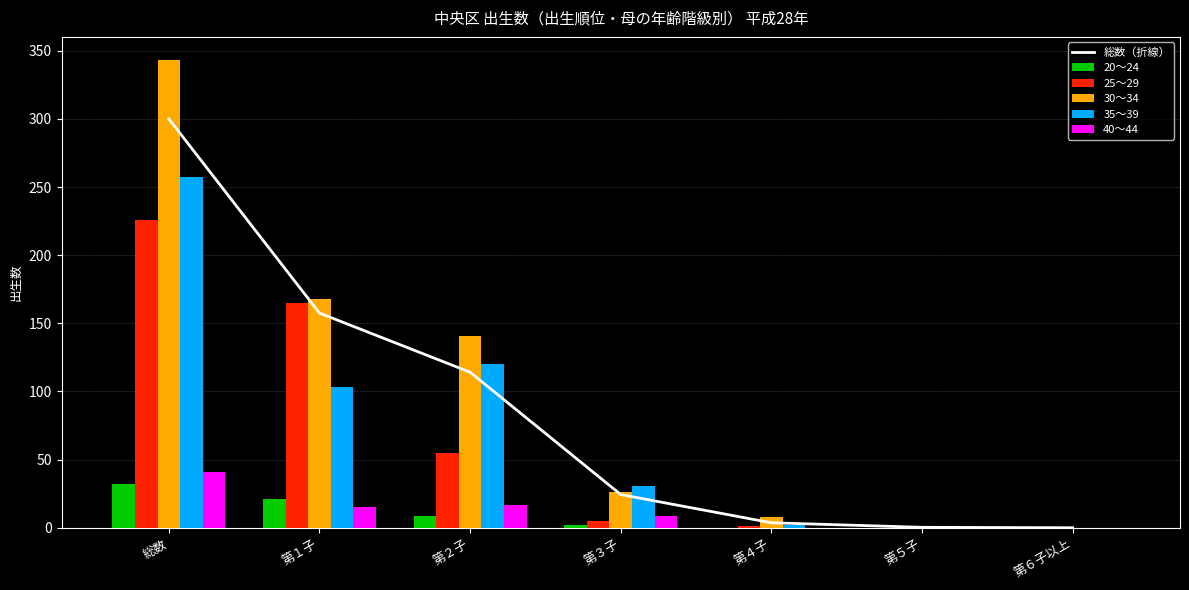

List the series in order of their peak value, highest first.

30～34, 総数（折線）, 35～39, 25～29, 40～44, 20～24